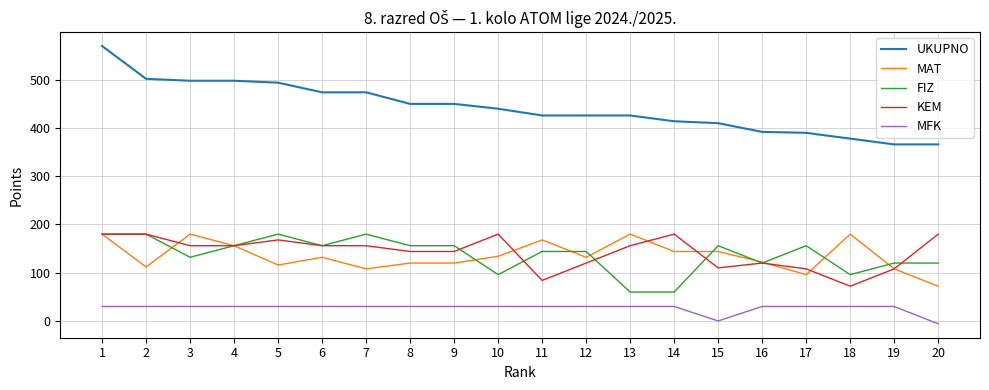

At how many categories does at least one series exceed 204?

20